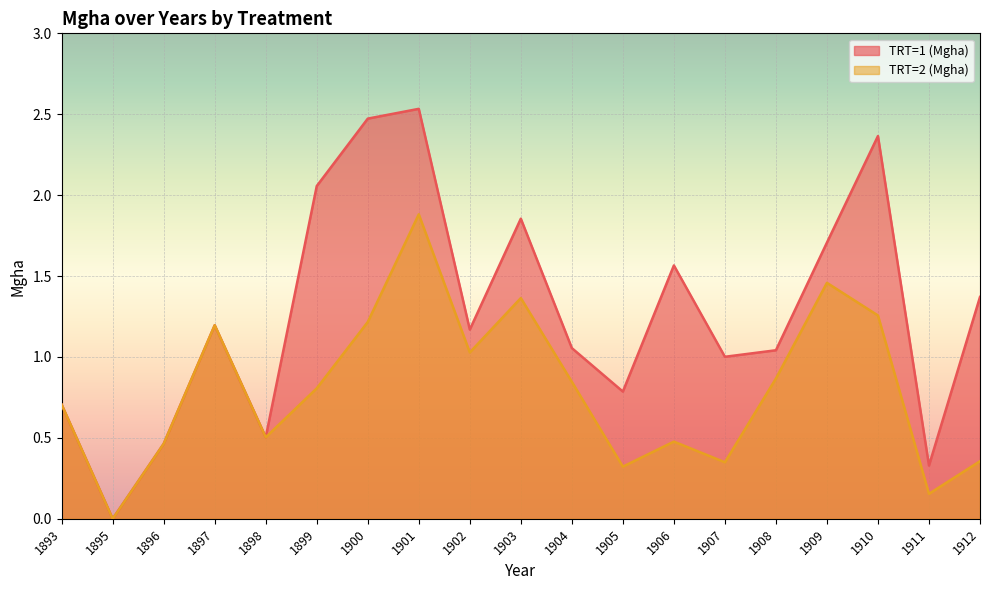

What is the difference between the maximum and minimum values in the TRT=1 (Mgha) series?

2.5